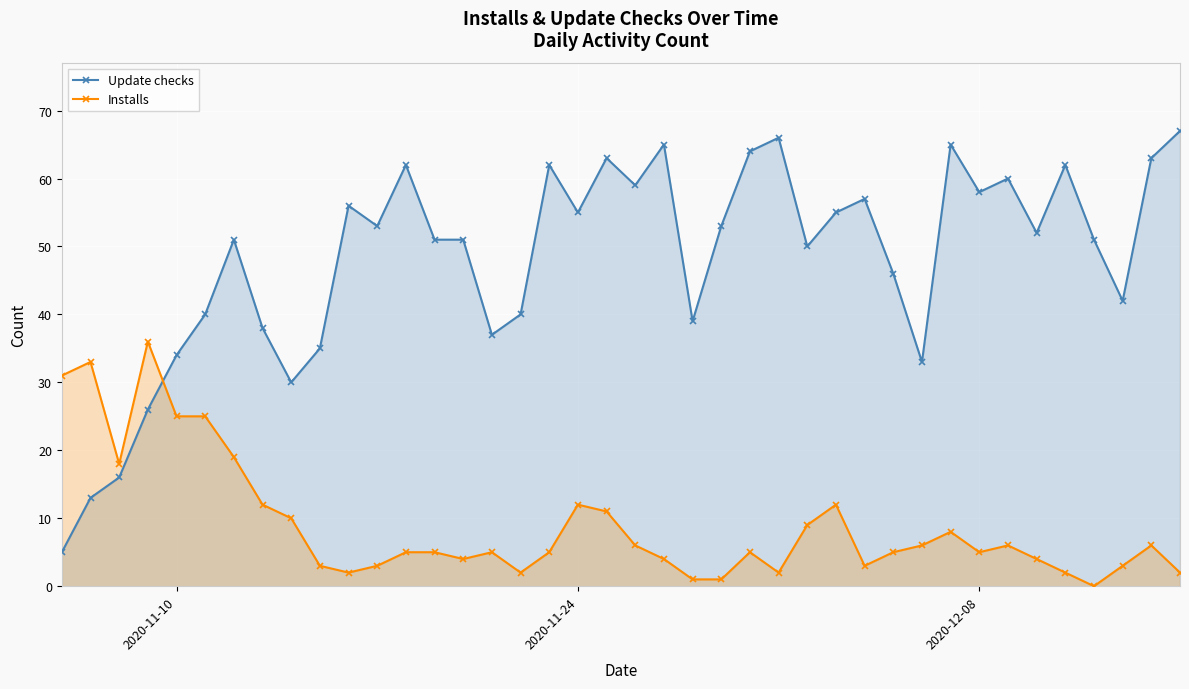

How many data points in Update checks are less than 52?

20